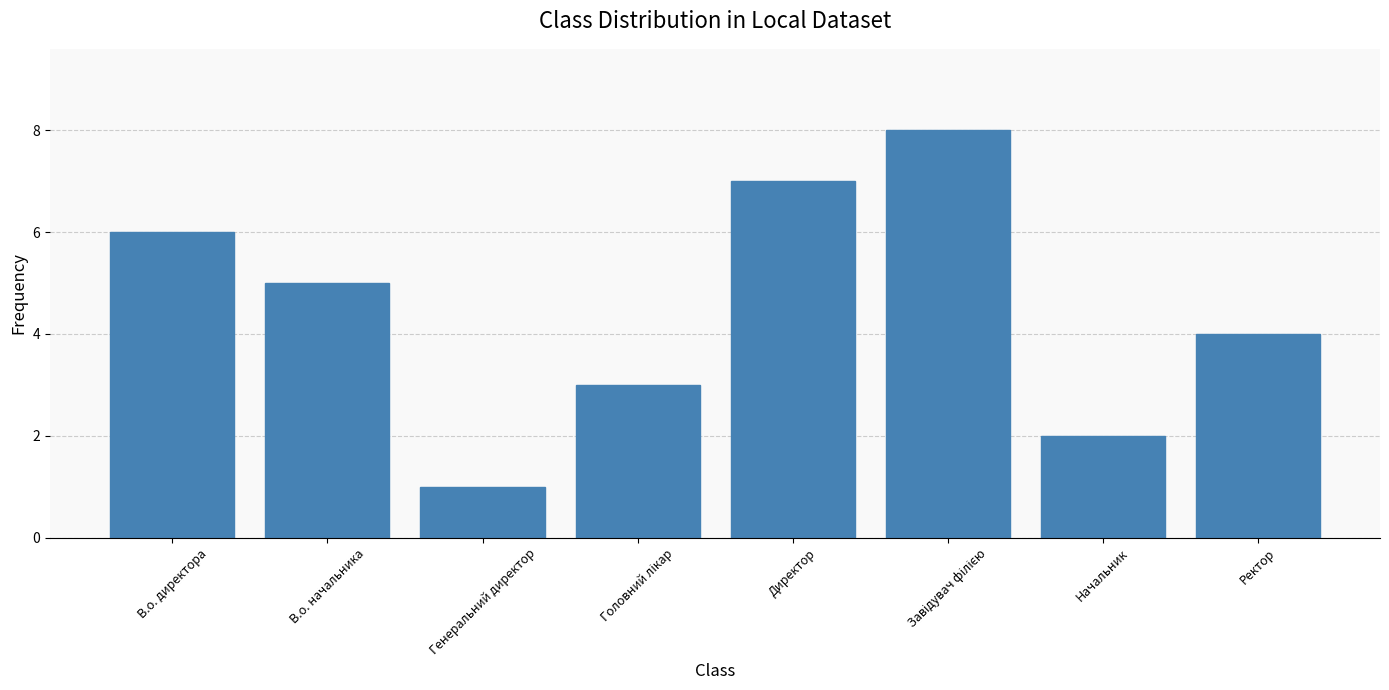

Reading left to right, transcribe all the data shown in this chart.

6	5	1	3	7	8	2	4